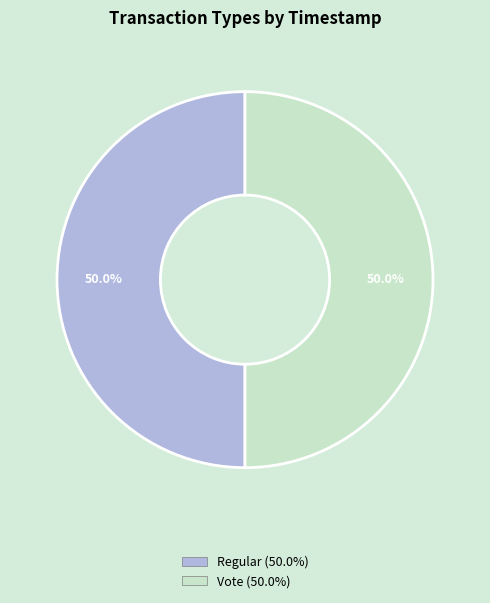

What portion of the pie excludes Vote?

50.0%